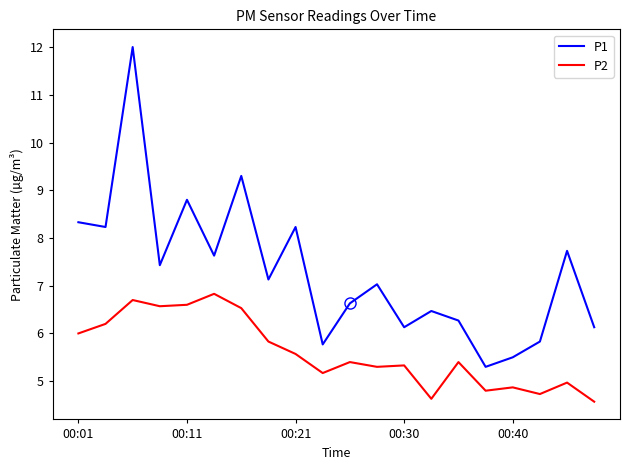

Reading left to right, list all the values displayed in this chart.

P1: 8.3	8.2	12.0	7.4	8.8	7.6	9.3	7.1	8.2	5.8	6.6	7.0	6.1	6.5	6.3	5.3	5.5	5.8	7.7	6.1
P2: 6.0	6.2	6.7	6.6	6.6	6.8	6.5	5.8	5.6	5.2	5.4	5.3	5.3	4.6	5.4	4.8	4.9	4.7	5.0	4.6